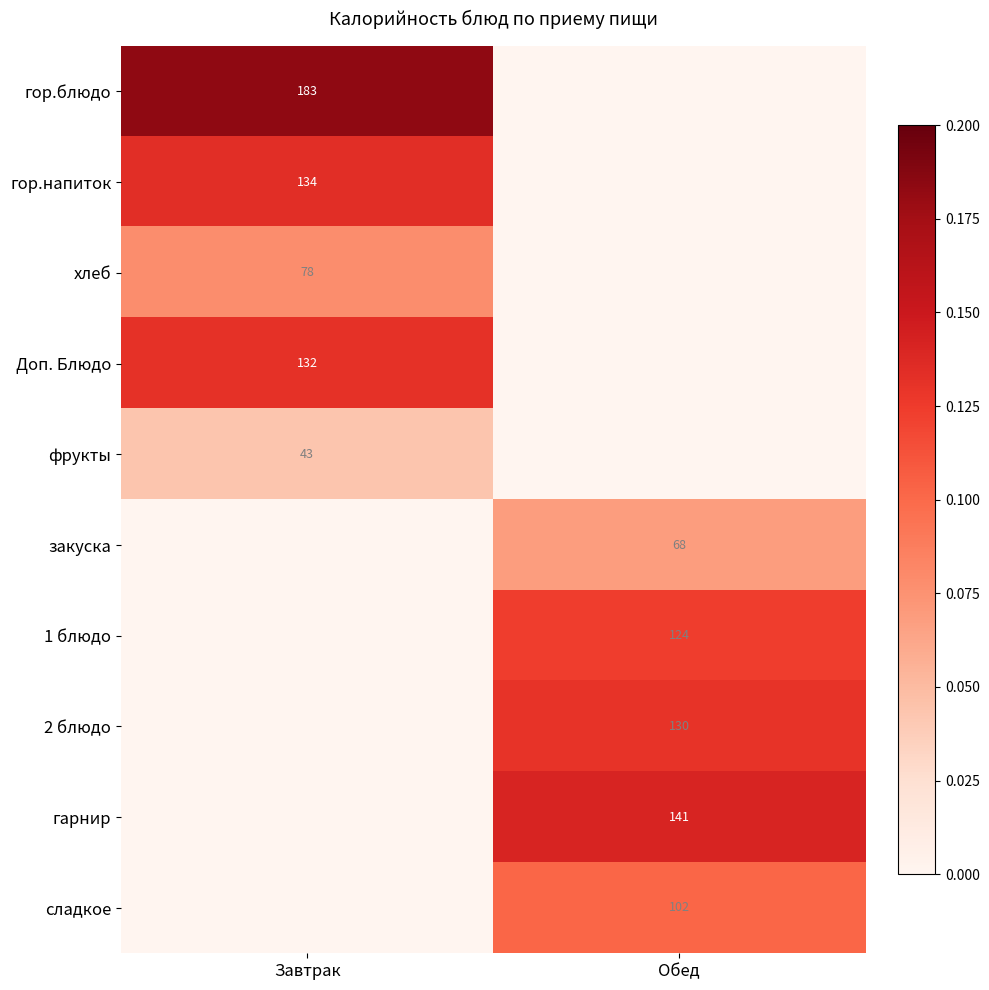

The фрукты series shows 43 at Завтрак. True or false?

True